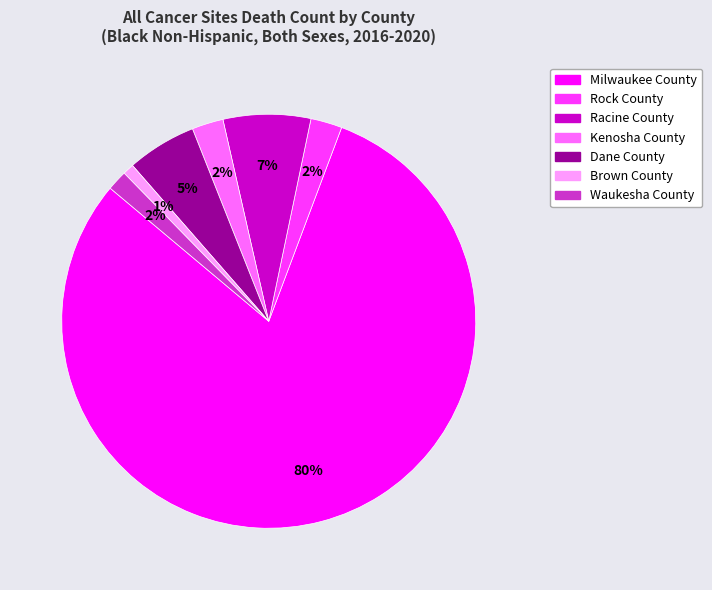

To the nearest percent, what is the average slice percentage?

14%